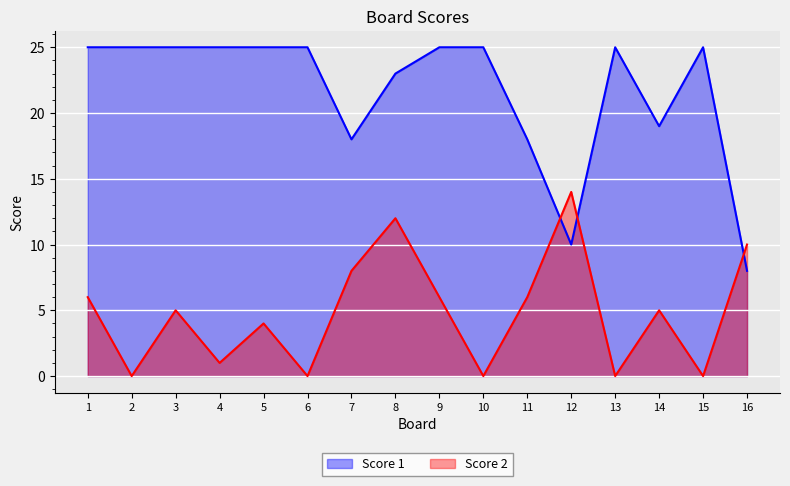

What is the difference between the second highest and minimum values in the Score 2 series?

12